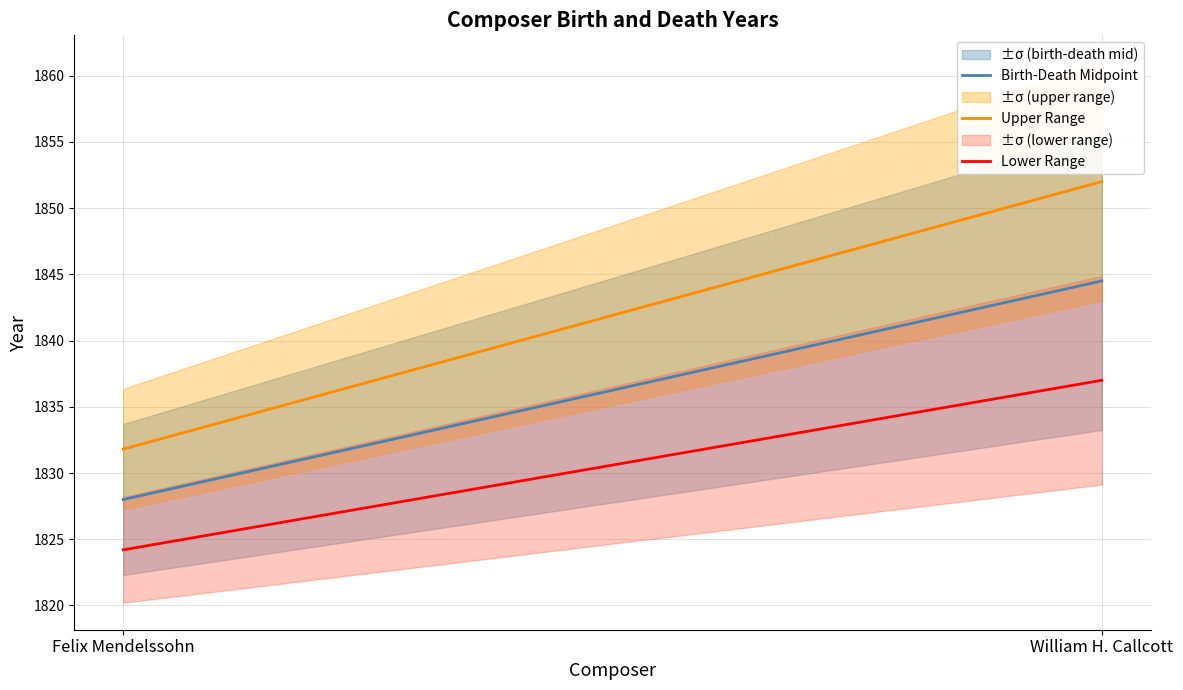

Does the chart have visible grid lines?

Yes